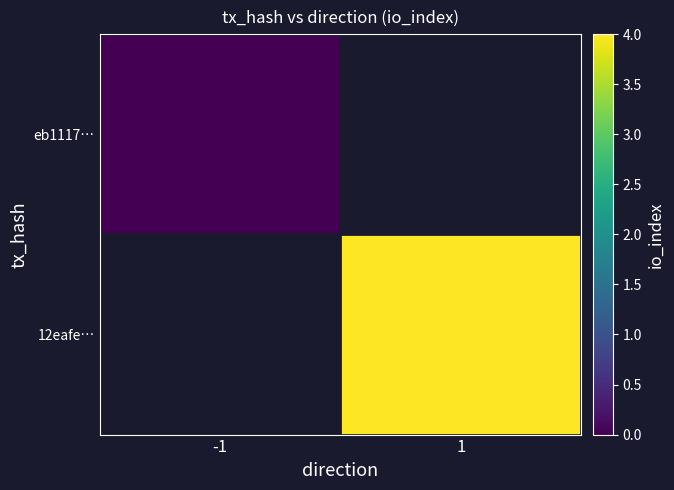

Which category has the highest value in the eb1117… series?

-1